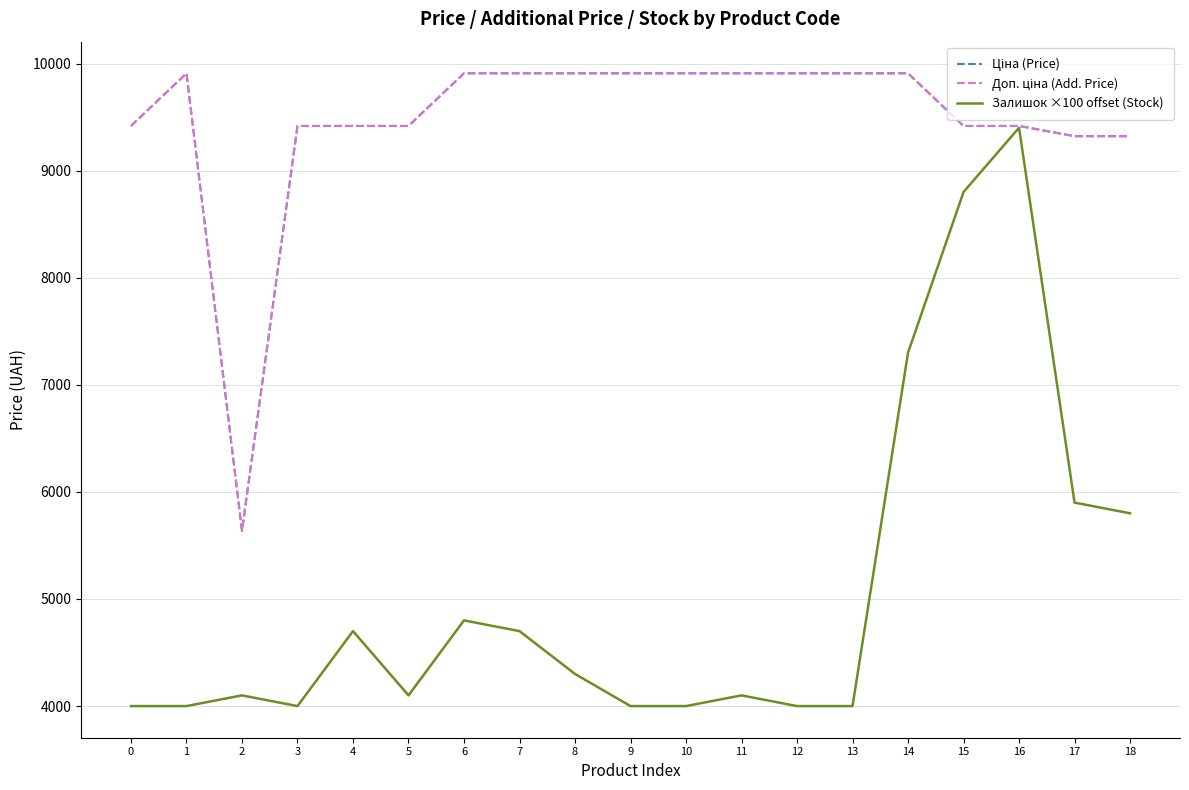

Where does the Ціна (Price) series first go above 9908?

1